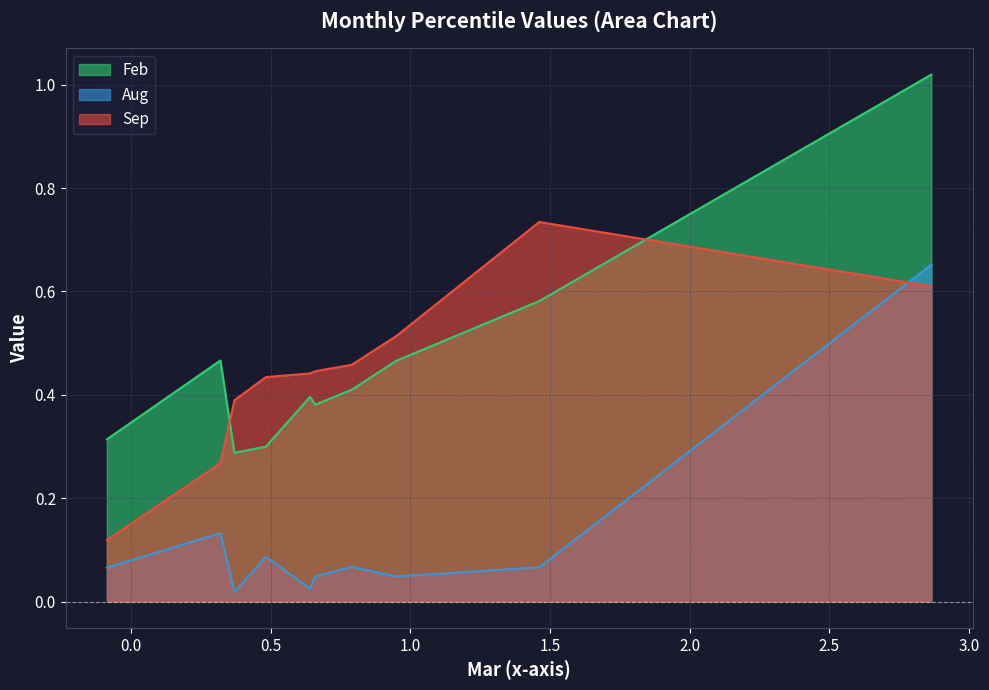

At how many categories does at least one series exceed 0?

10